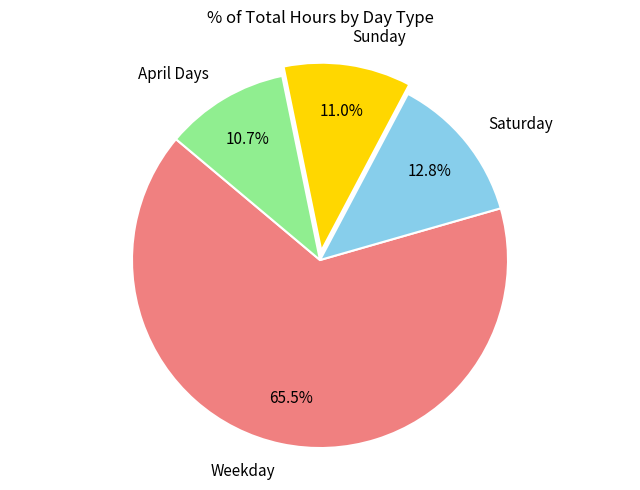

Which category accounts for the majority?

Weekday